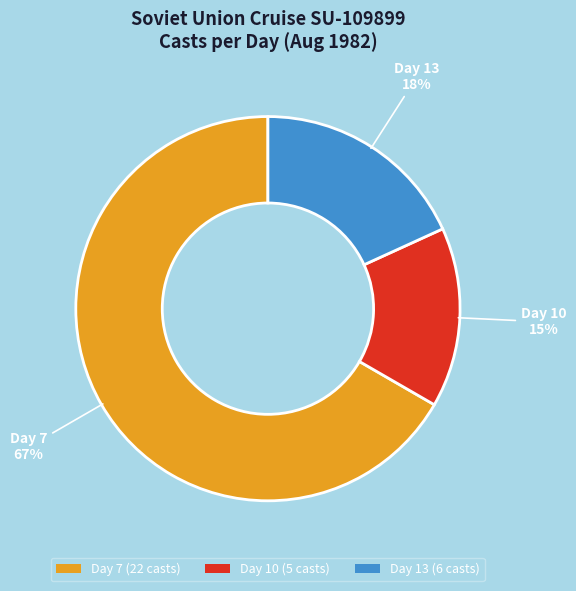

What percentage is the Day 7 (22 casts) slice, to the nearest percent?

67%